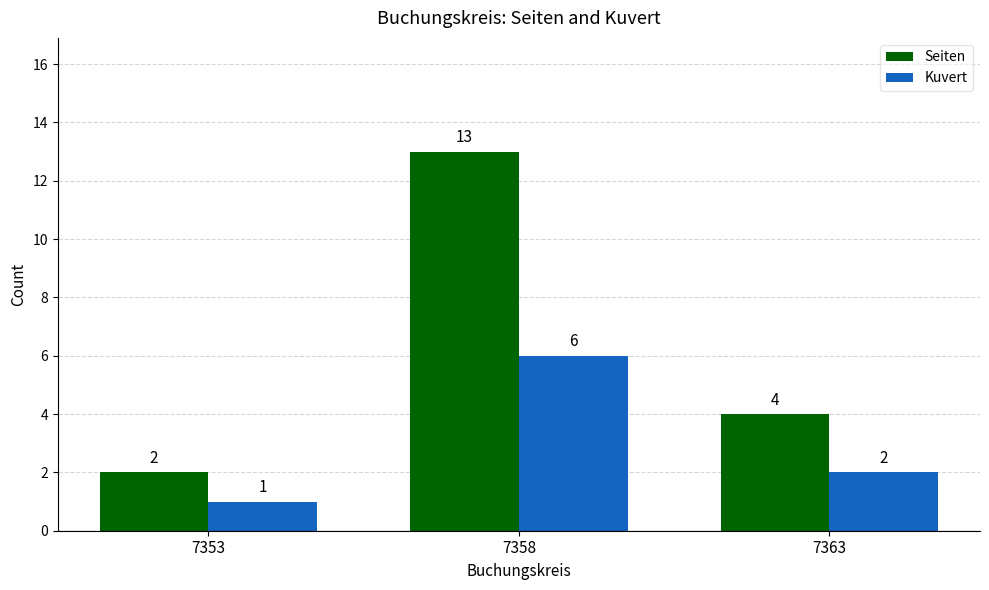

Which series has the largest range (max minus min)?

Seiten